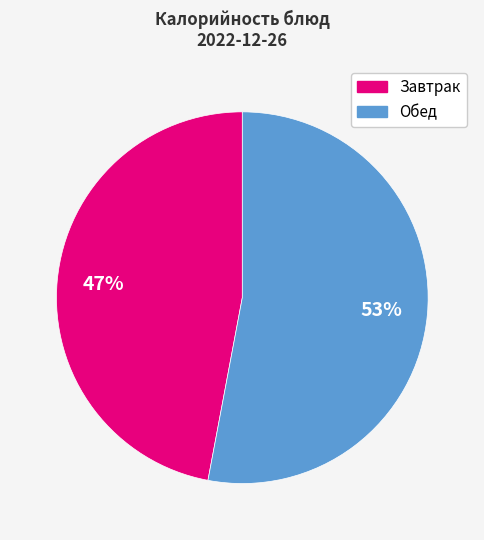

Is there any slice that represents more than half of the pie?

Yes